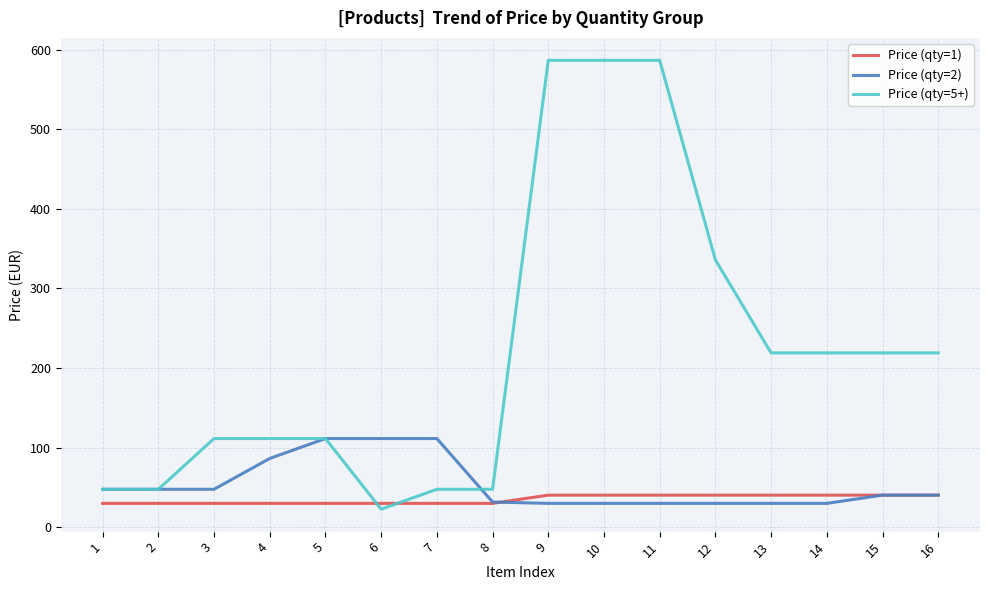

The value of Price (qty=1) at 3 is 29.8. True or false?

True